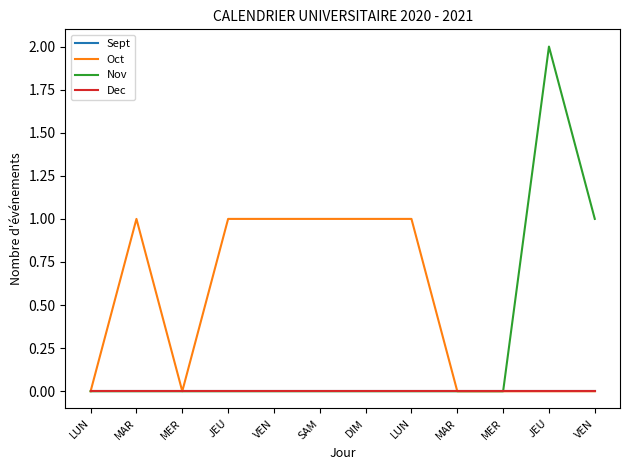

Is it true that Oct equals 0 at LUN?

False